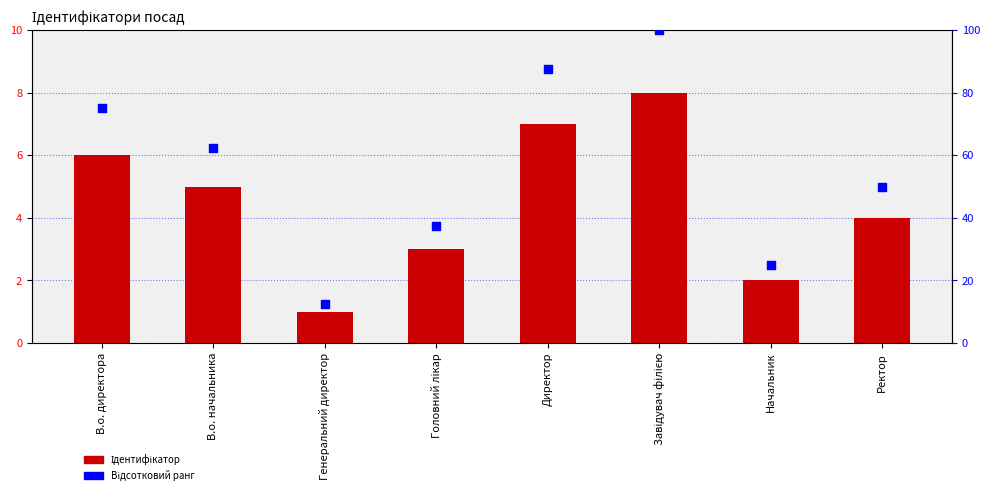

At how many categories does at least one series exceed 40?

5